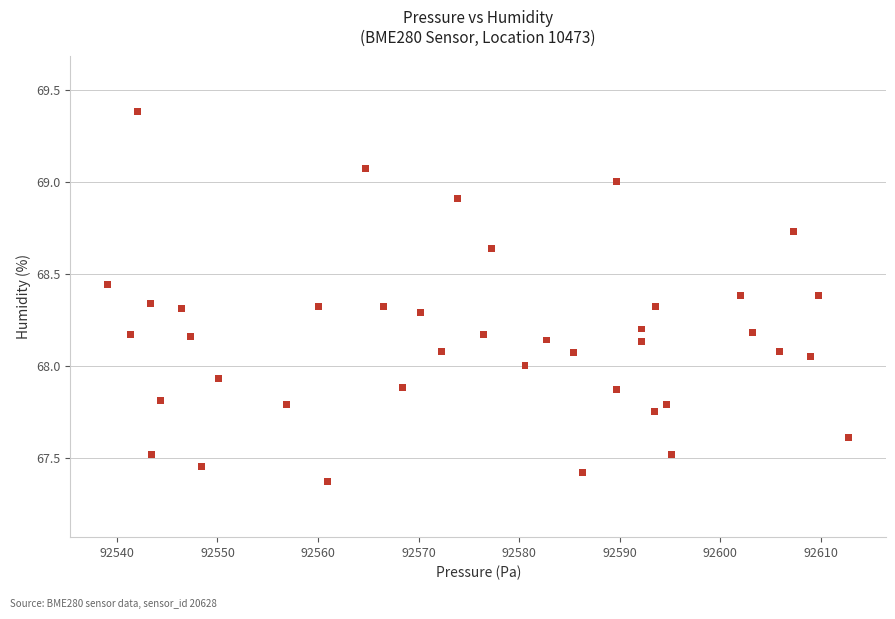

What is the range of Y values (max minus min)?

2.0